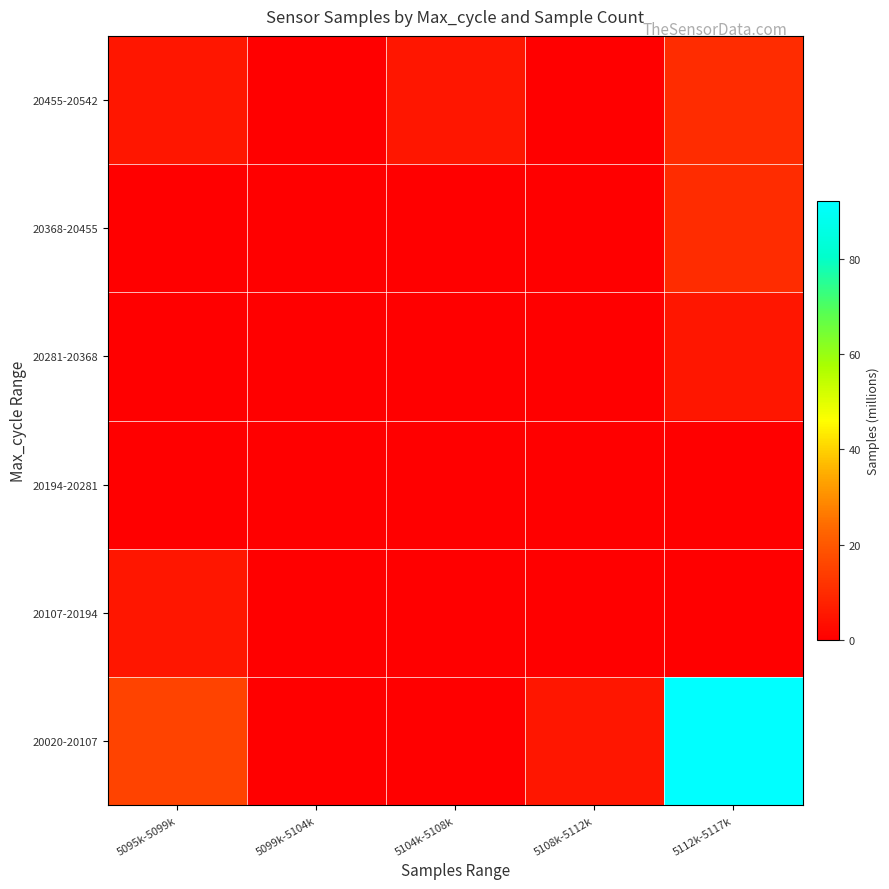

What is the difference between the highest and lowest values at 5095k-5099k?

15.3